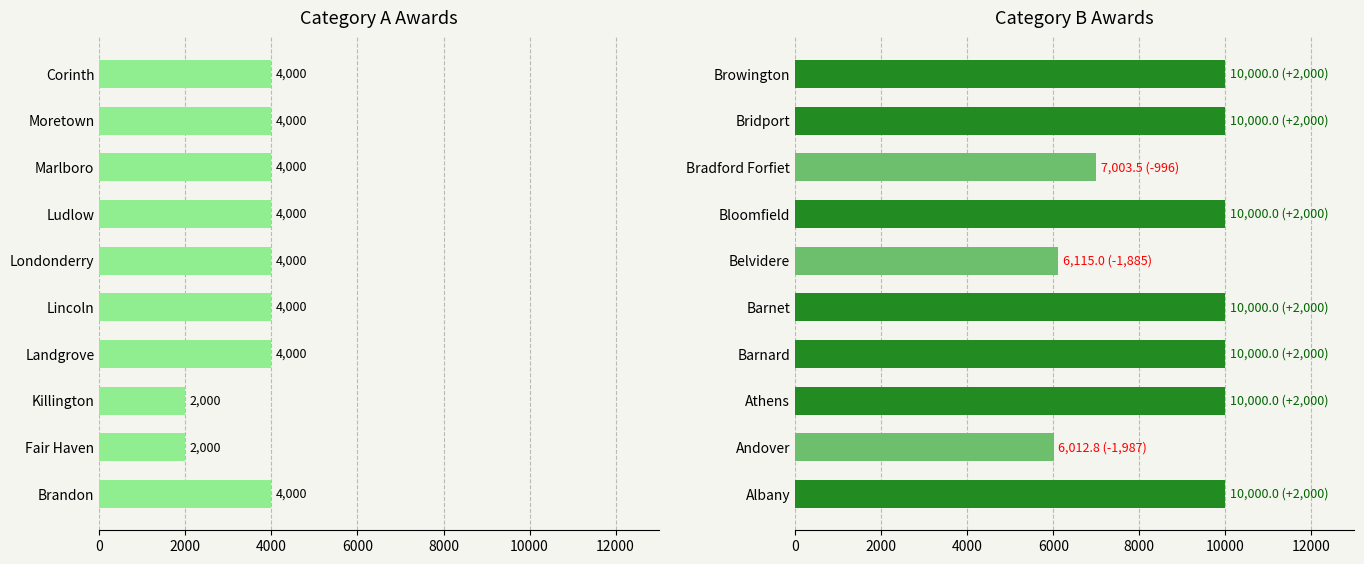

How many bars are there in each group?

2